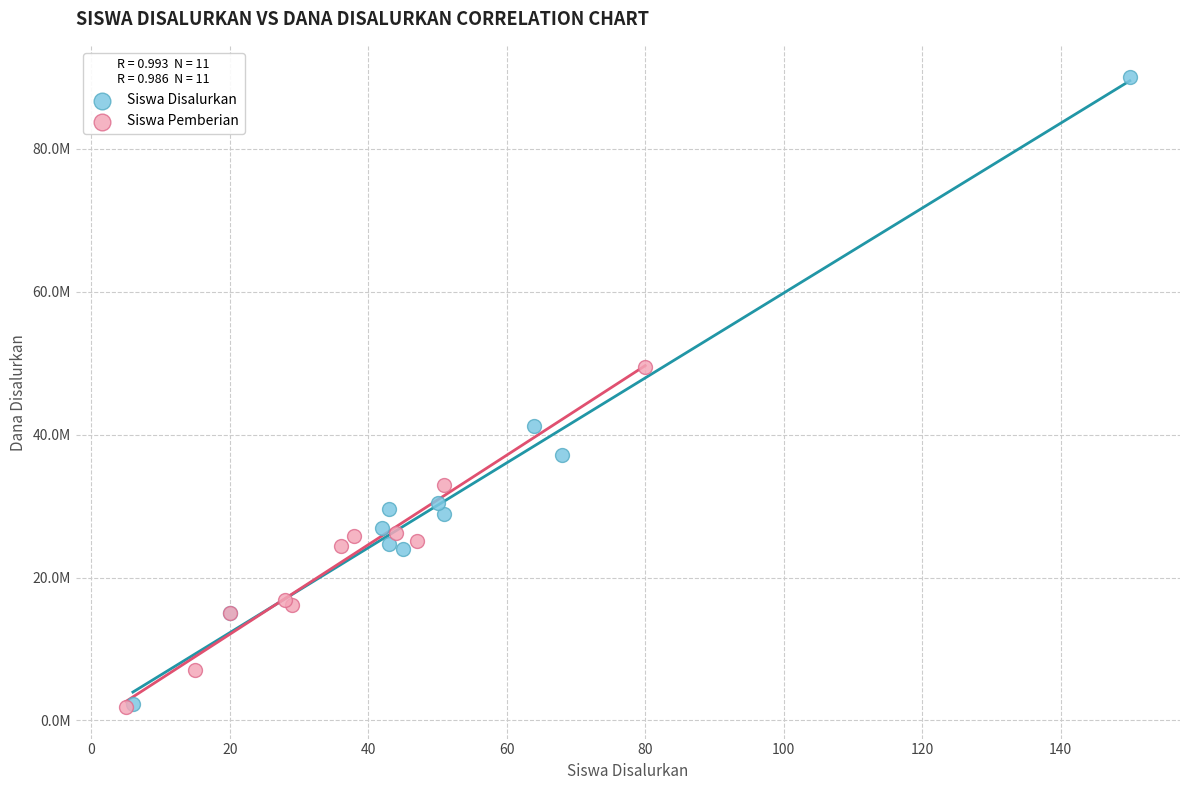

What are all the series names shown in the legend?

Siswa Disalurkan, Siswa Pemberian